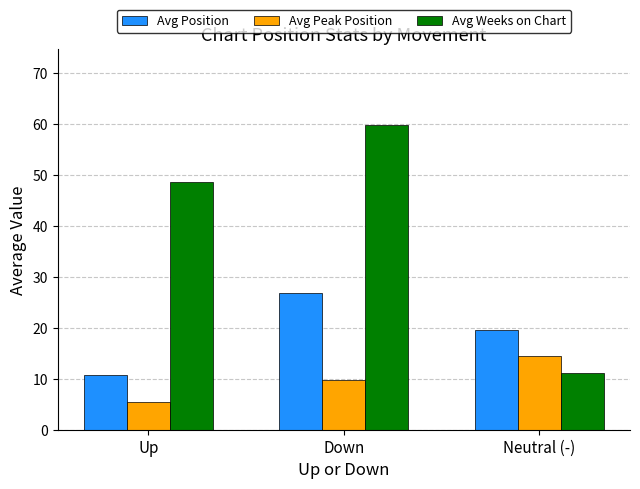

At which category is the sum across all series the highest?

Down